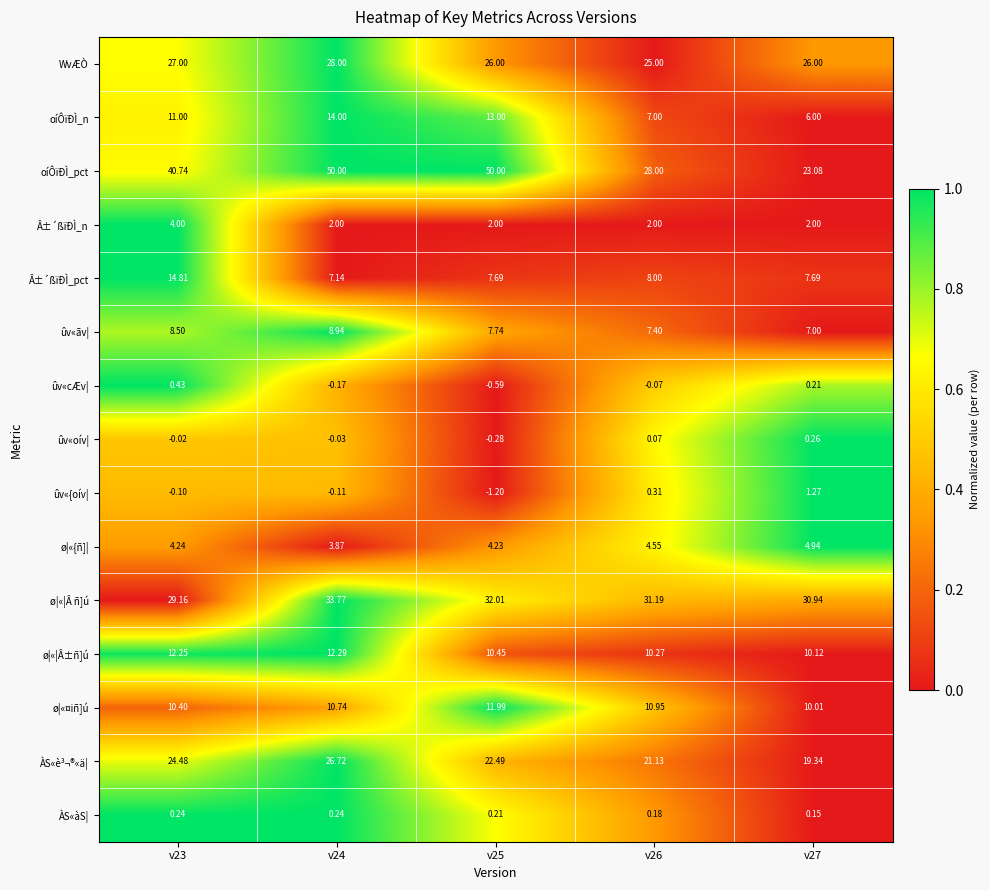

Is the value of Â±´ßïÐÌ_n at v23 greater than the value of ÀS«àS¦ at v25?

Yes